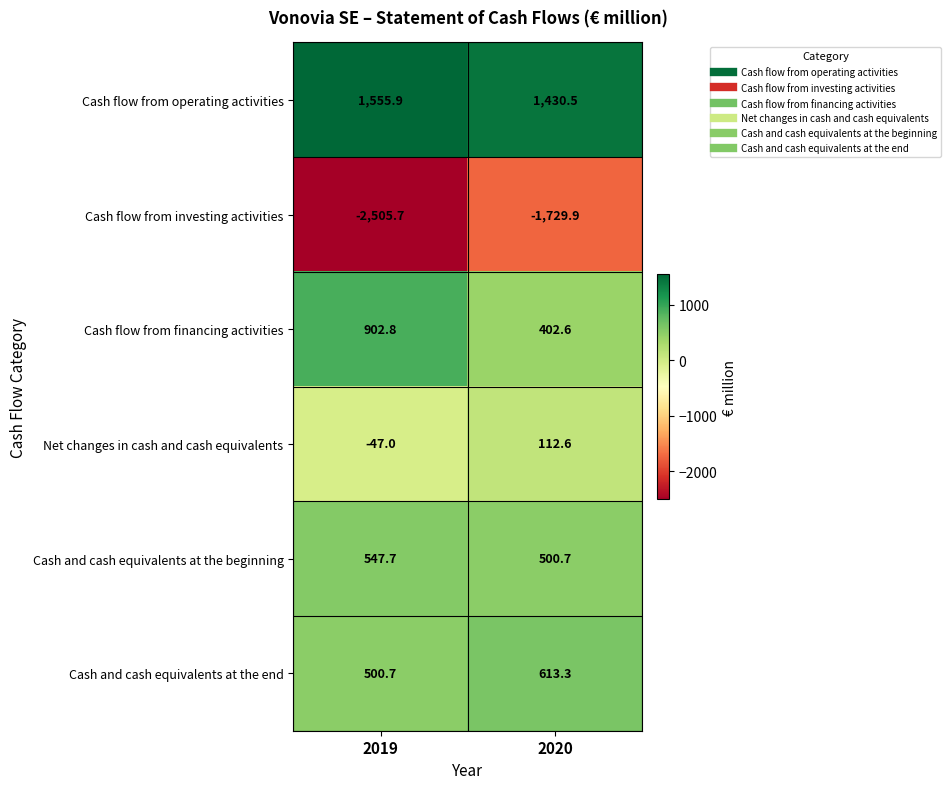

What is the difference between the highest and lowest values at 2020?

3160.4